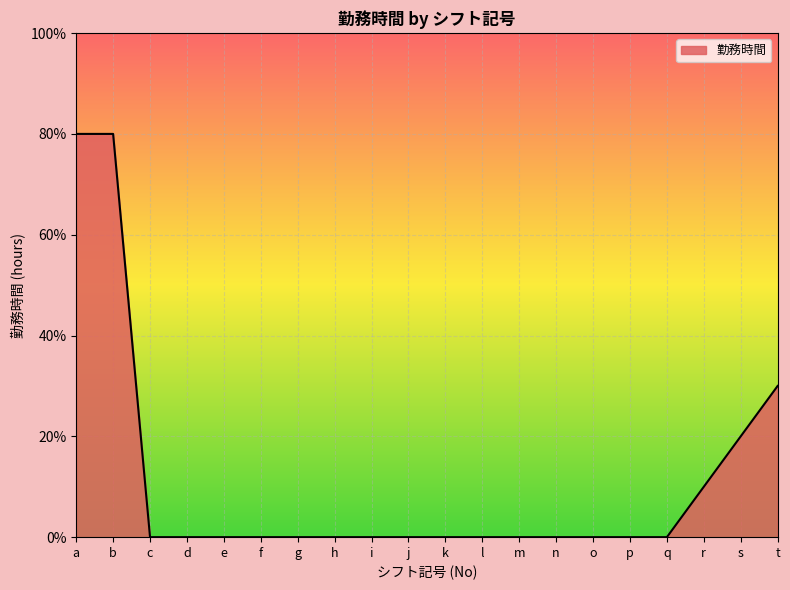

What is the change in value from a to j?

-8.0